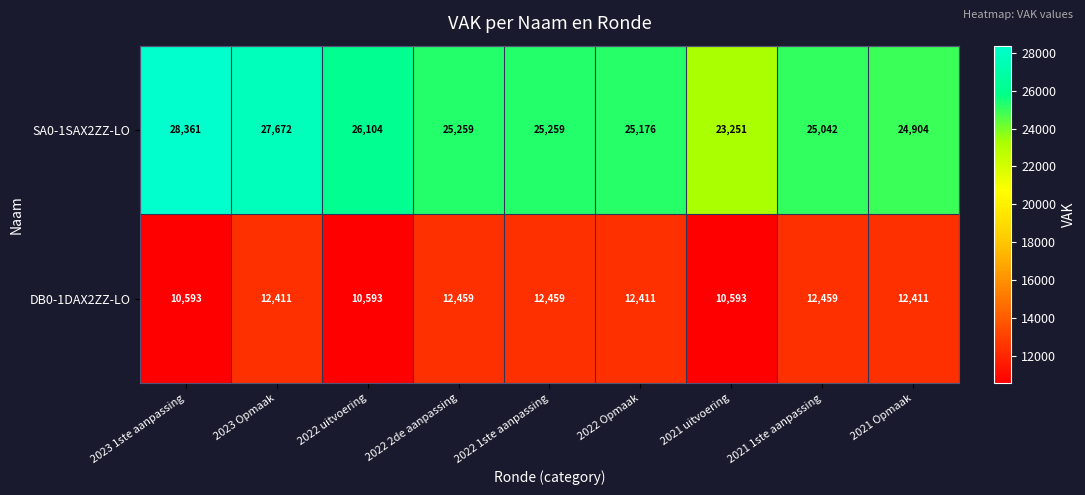

What is the approximate value of SA0-1SAX2ZZ-LO at 2022 1ste aanpassing?

25259